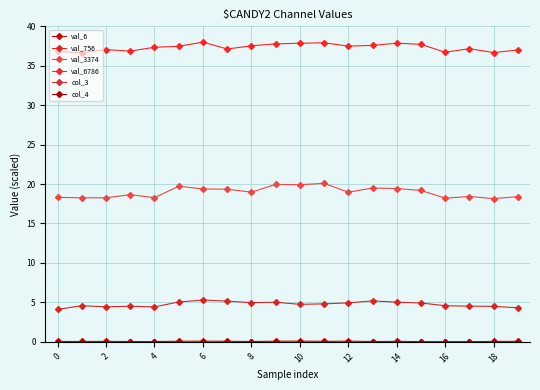

What is the average value of the val_756 series?

4.7